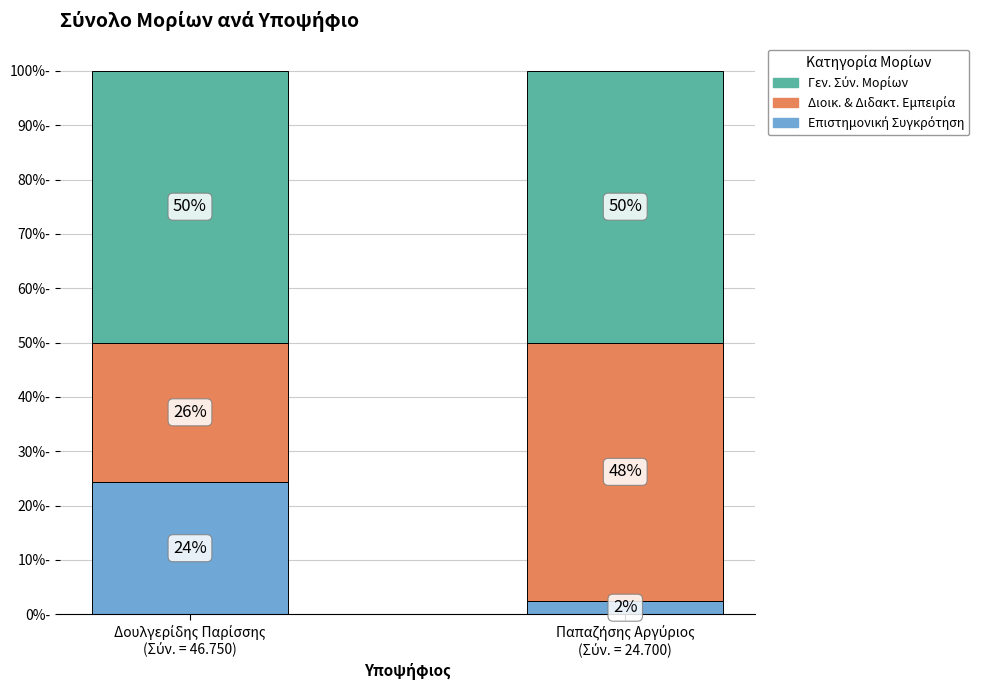

What is the lowest value of the Επιστημονική Συγκρότηση series?

2.4